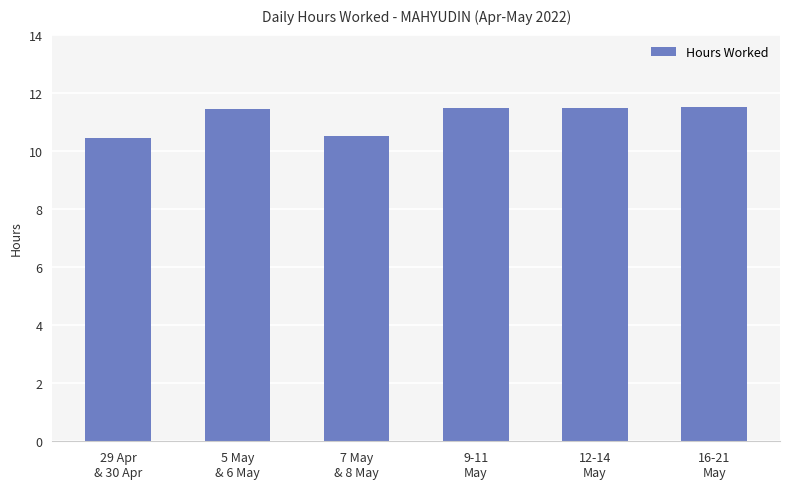

How many bars are there in total?

6